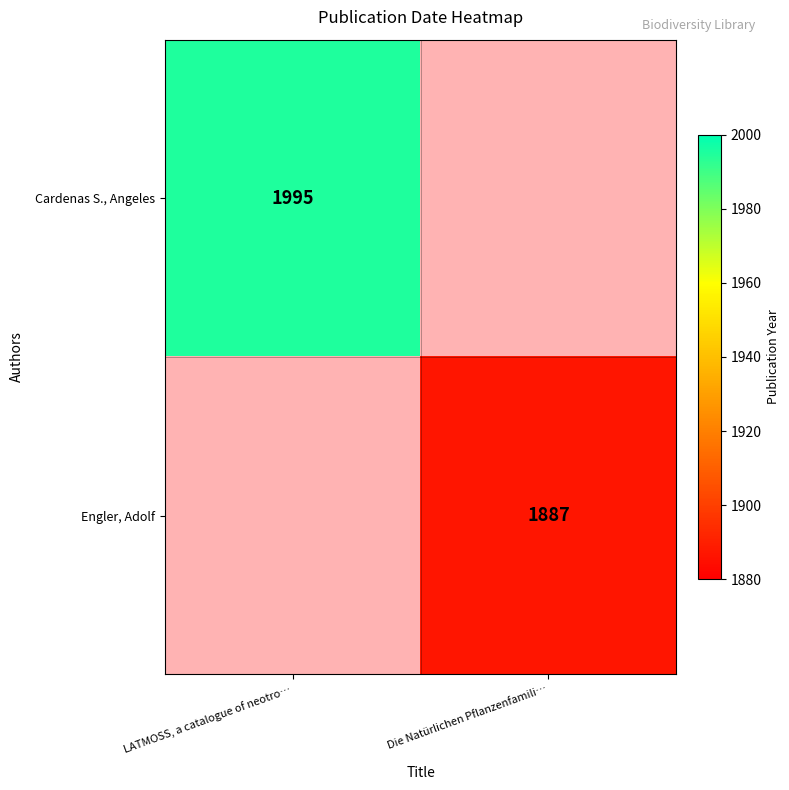

True or false: Cardenas S., Angeles has a value of 736.8 at LATMOSS, a catalogue of neotro….

False